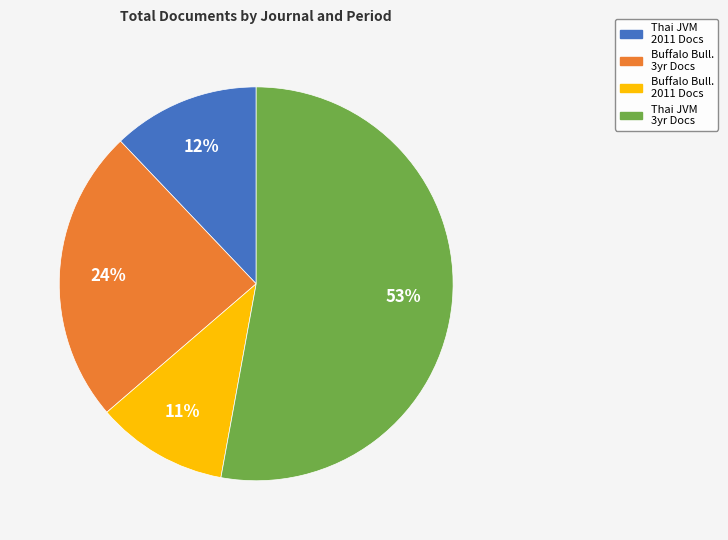

Count the number of slices in the pie.

4